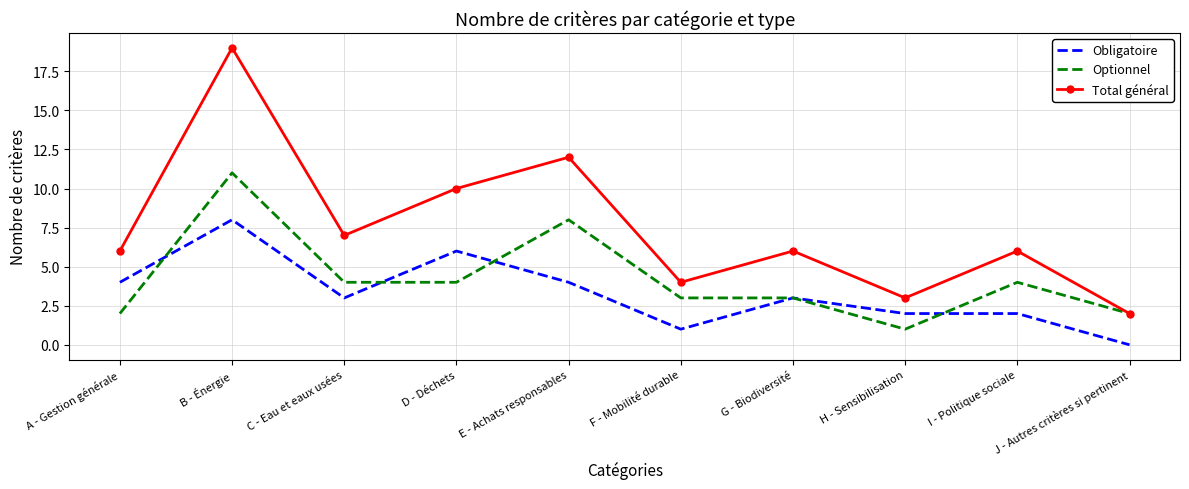

Rank the series by their average value, from lowest to highest.

Obligatoire, Optionnel, Total général